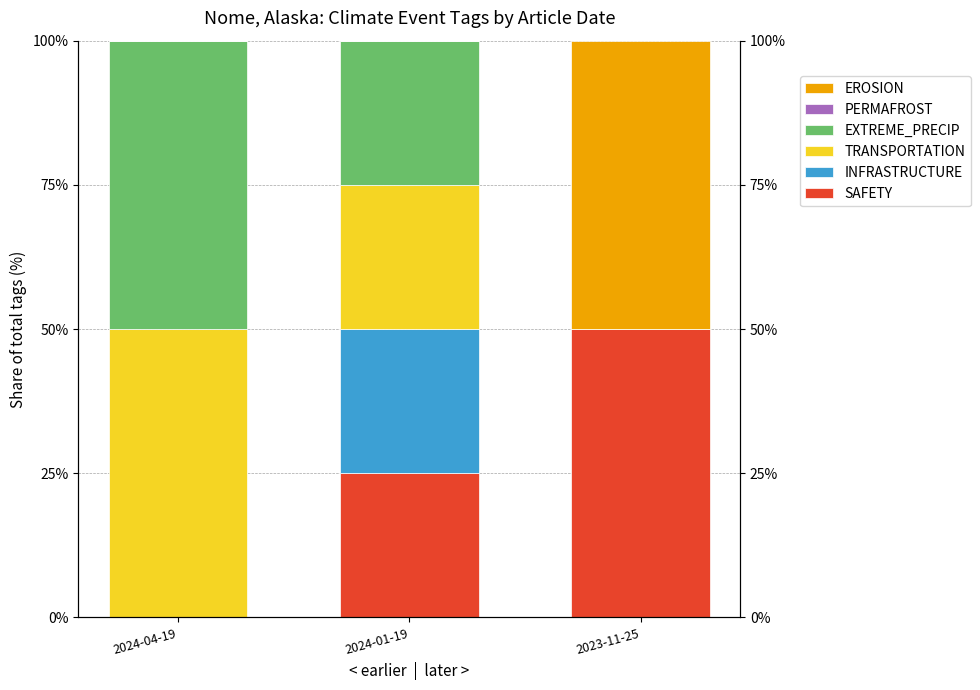

Between 2024-04-19 and 2023-11-25, which is larger?

2023-11-25